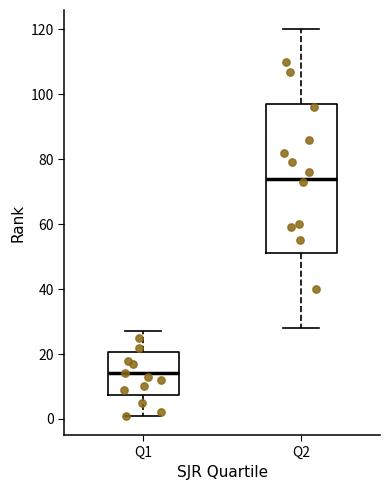

Reading left to right, transcribe this box plot: for each box, give where its median line is, the range the box spans, and where its two whiskers end, as read against the y-axis. The values are not printed on the chart, so give them approximately, as read against the axis.

Q1: median 14, box 8 to 20, whiskers 2 to 28
Q2: median 74, box 52 to 98, whiskers 28 to 120